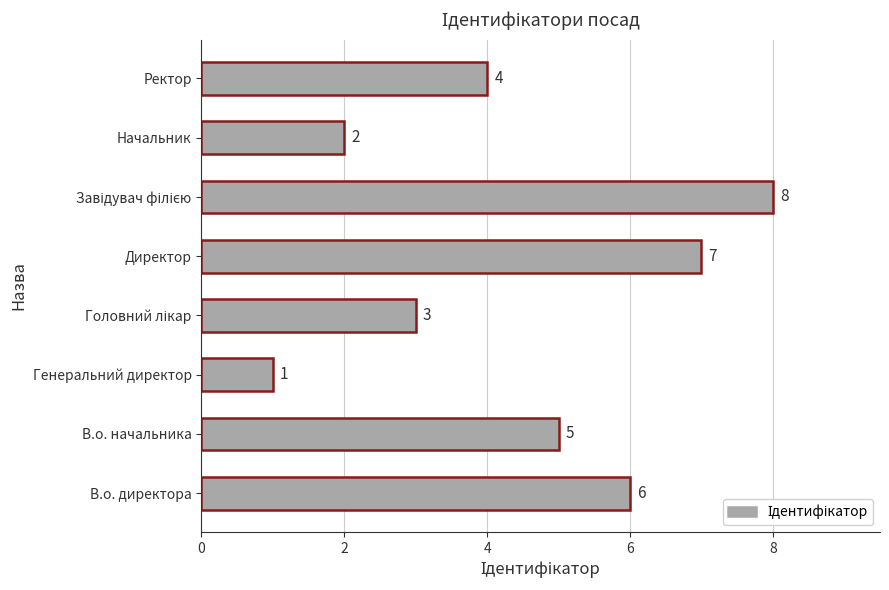

Which has a higher value, Ректор or В.о. директора?

В.о. директора